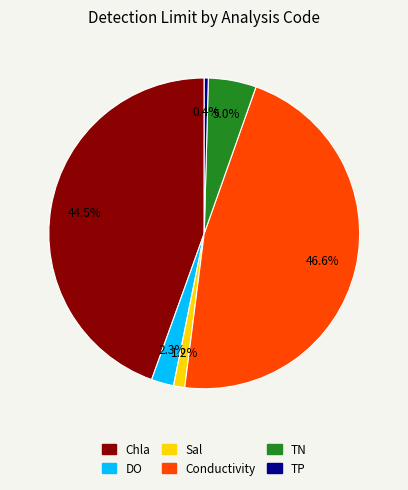

What is the ratio of the value at Chla to the value at Conductivity?

1.0